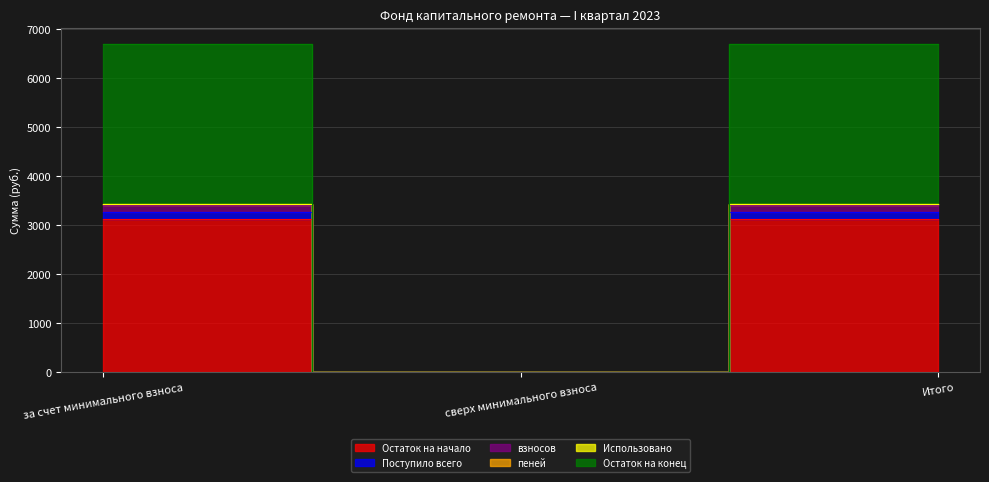

Between Итого and сверх минимального взноса, which is larger?

Итого